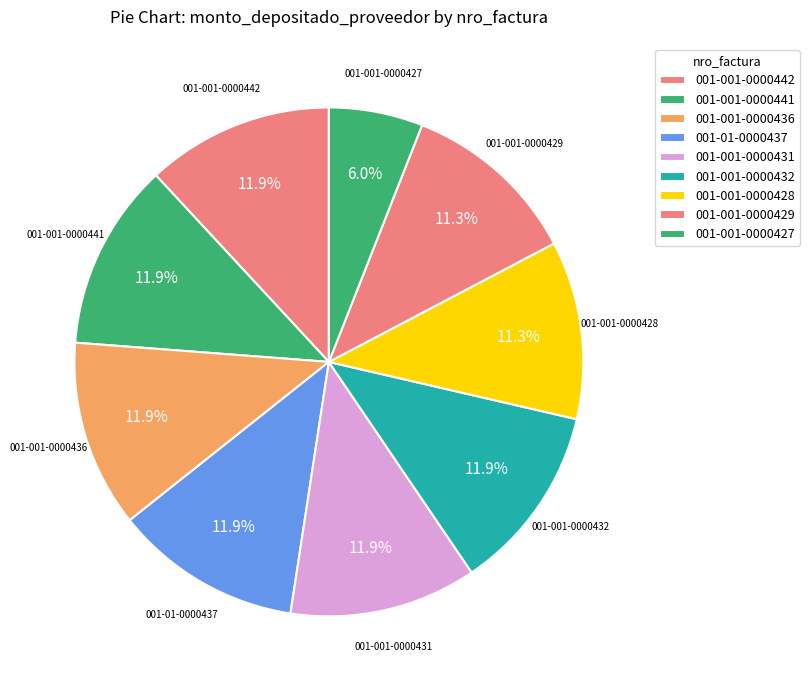

The 001-001-0000436 slice represents 3% of the pie. True or false?

False